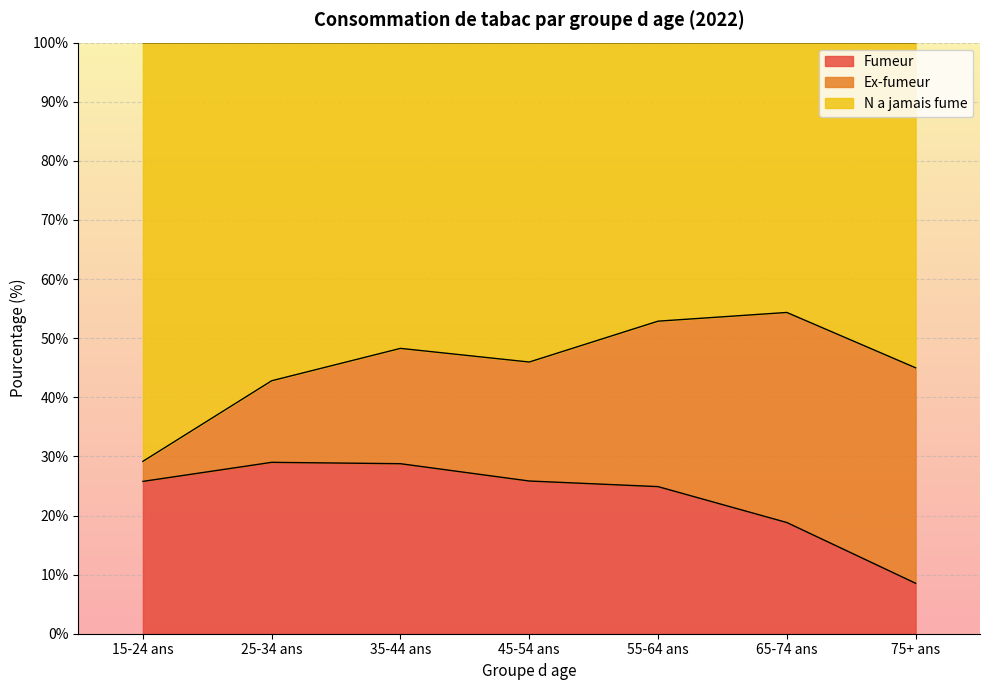

True or false: Fumeur has a value of 8.0 at 45-54 ans.

False